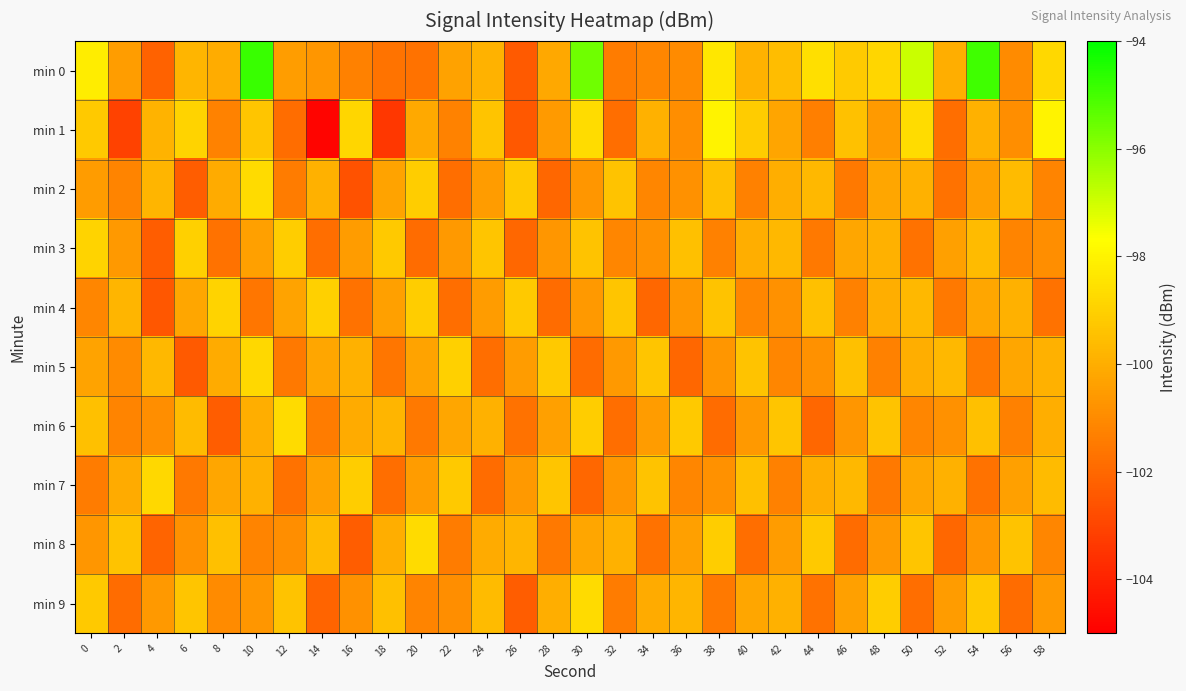

How many series are shown in this chart?

10